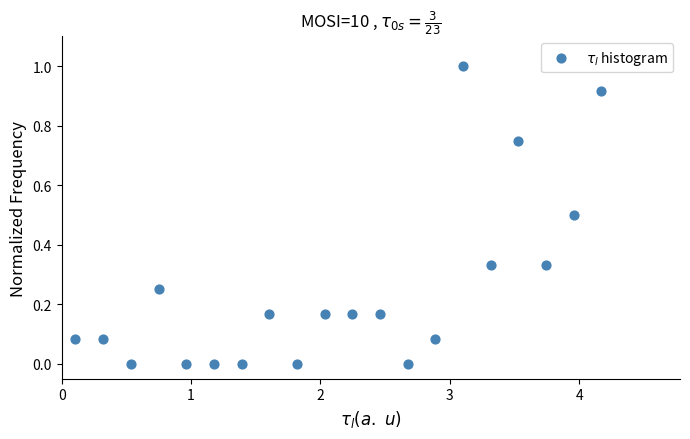

What is the range of X values (max minus min)?

4.1